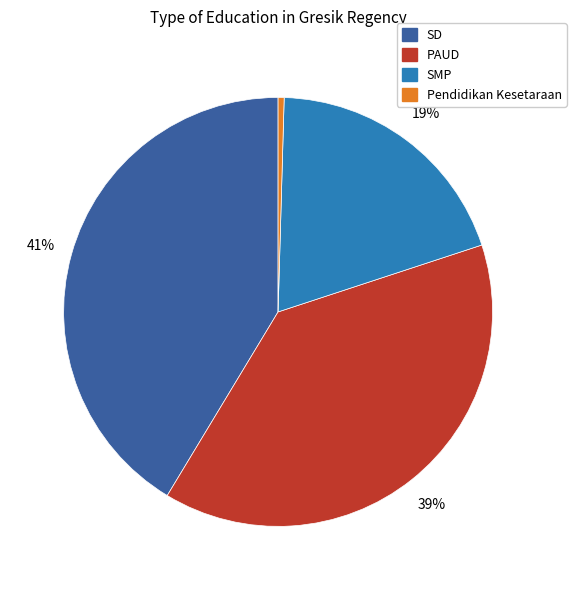

True or false: SMP accounts for 19% of the total.

True